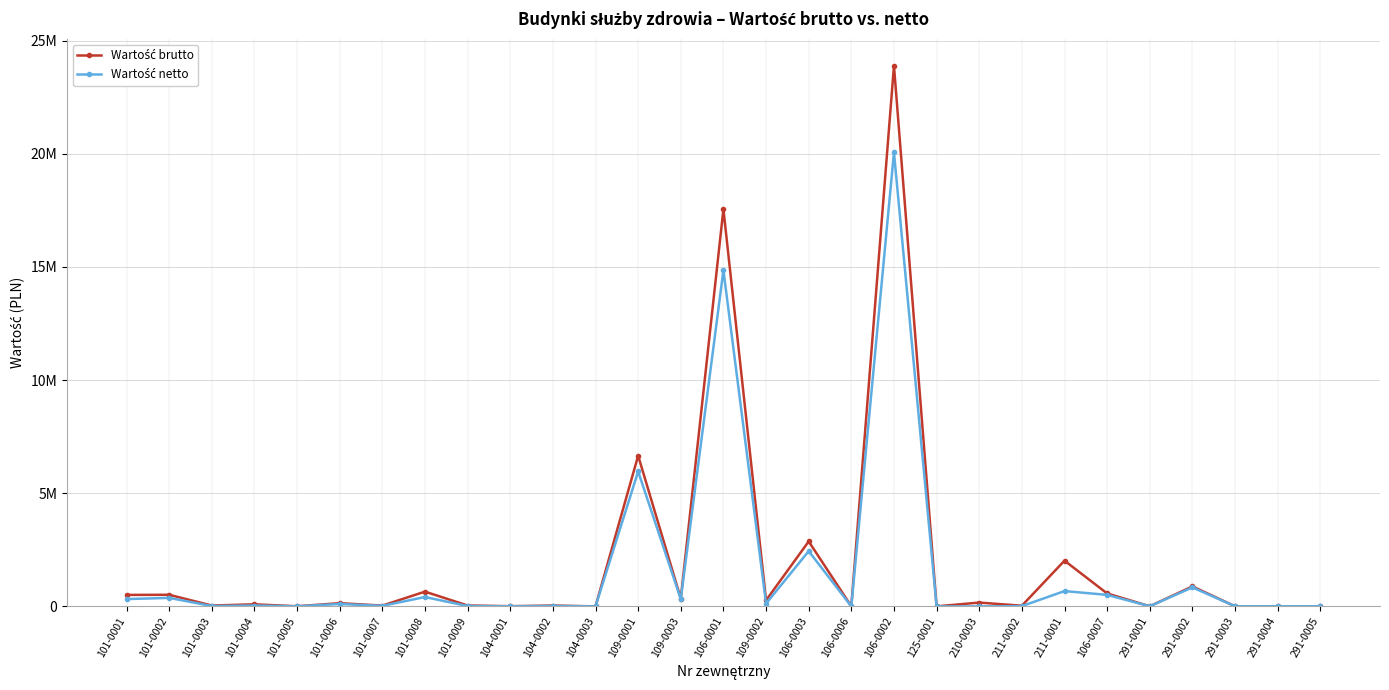

Is this an area chart (filled region under the line)?

No